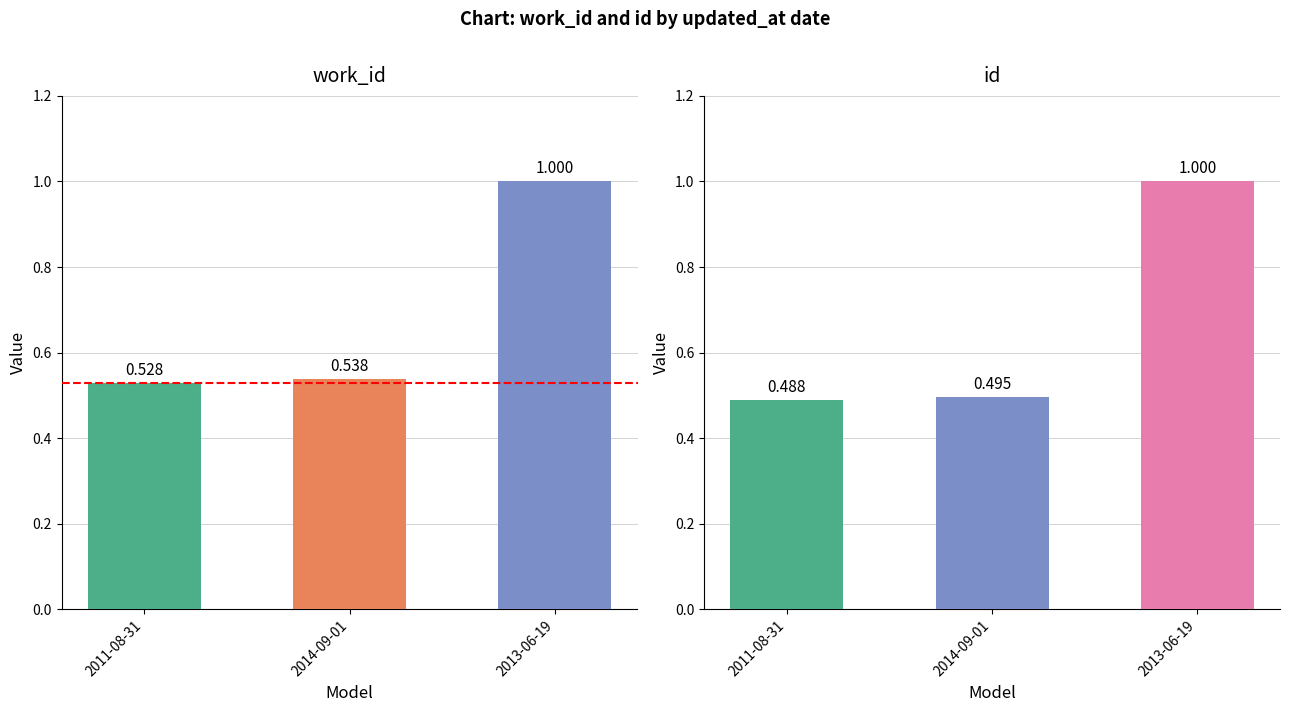

Reading left to right, transcribe all the data shown in this chart.

work_id: 2011-08-31=0.5	2014-09-01=0.5	2013-06-19=1.0
id: 2011-08-31=0.5	2014-09-01=0.5	2013-06-19=1.0